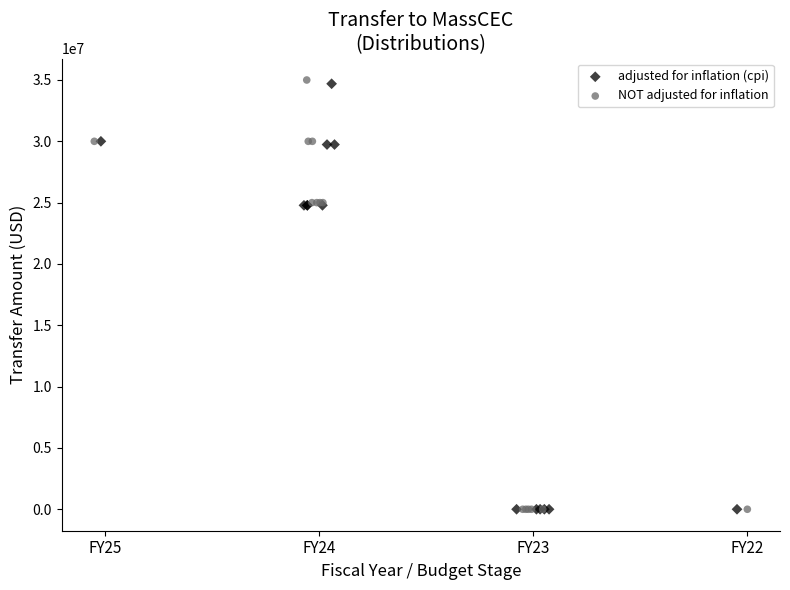

Which series has the widest spread of Y values?

NOT adjusted for inflation